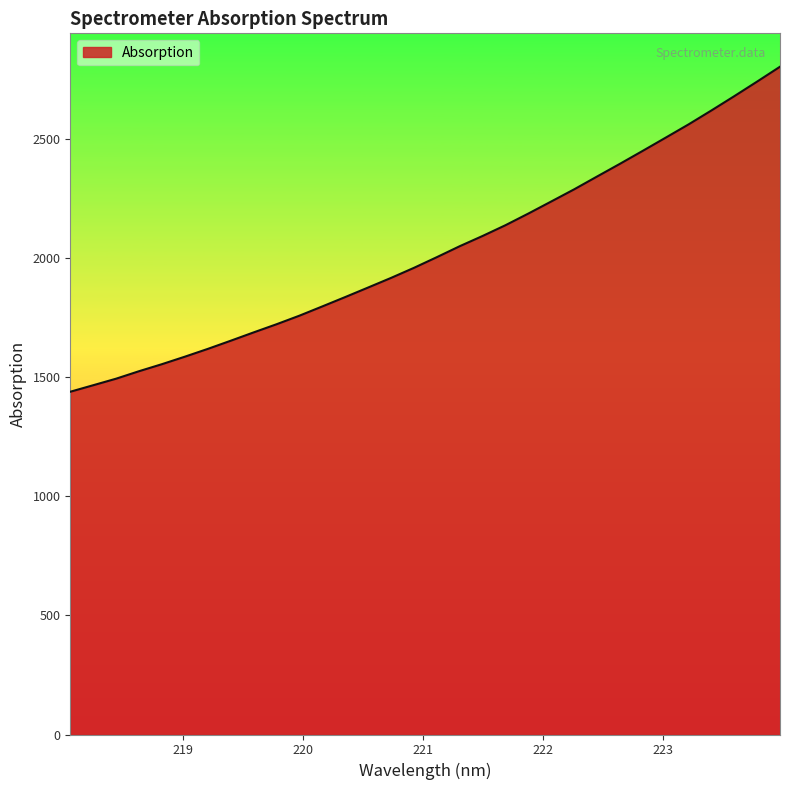

What is the smallest value displayed?

1439.5